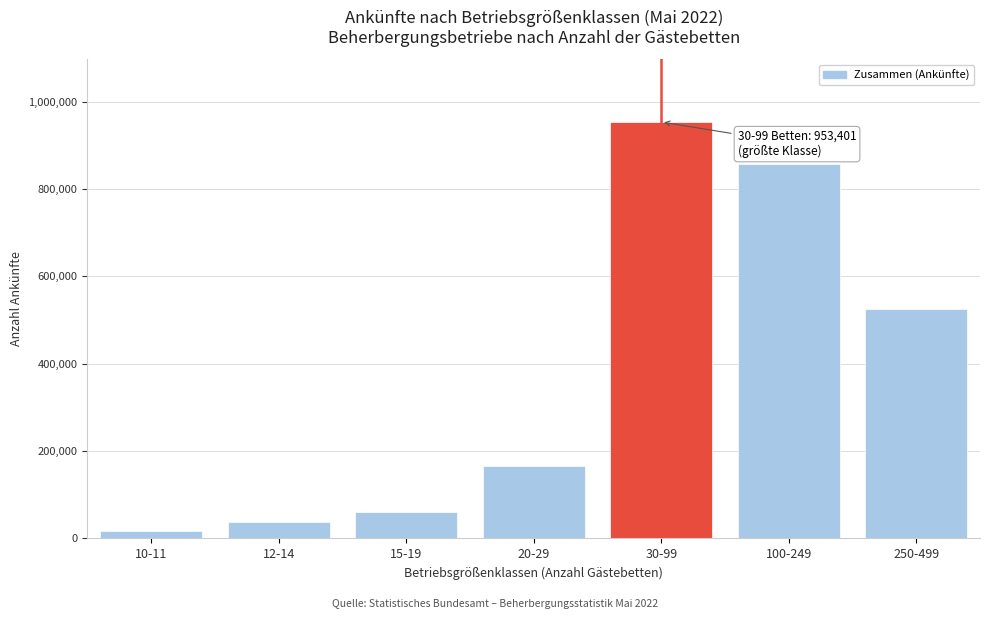

Reading right to left, what are all the values shown in this chart?

250-499=526334	100-249=857408	30-99=953401	20-29=165301	15-19=61179	12-14=37094	10-11=16552